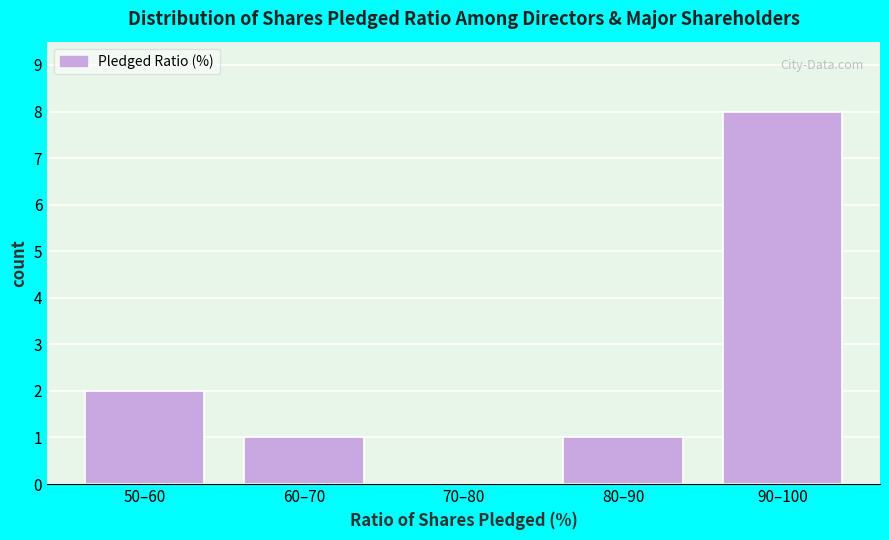

Reading left to right, extract all data points from this chart.

50–60=2	60–70=1	70–80=0	80–90=1	90–100=8